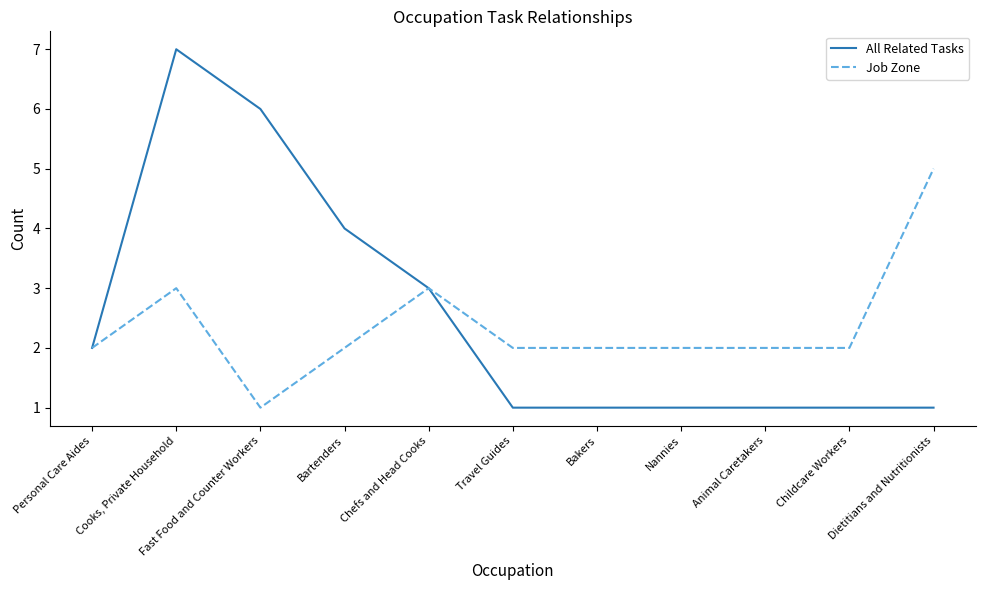

At which category is the sum across all series the highest?

Cooks, Private Household